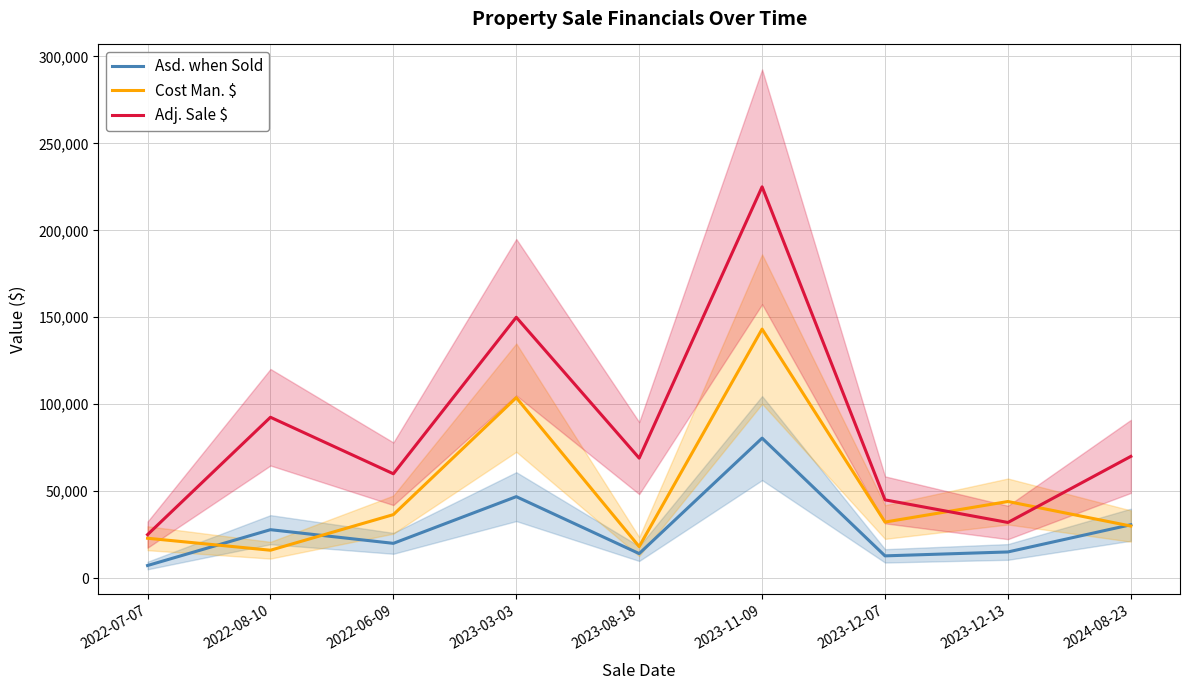

What is the maximum value for Cost Man. $?

143197.6